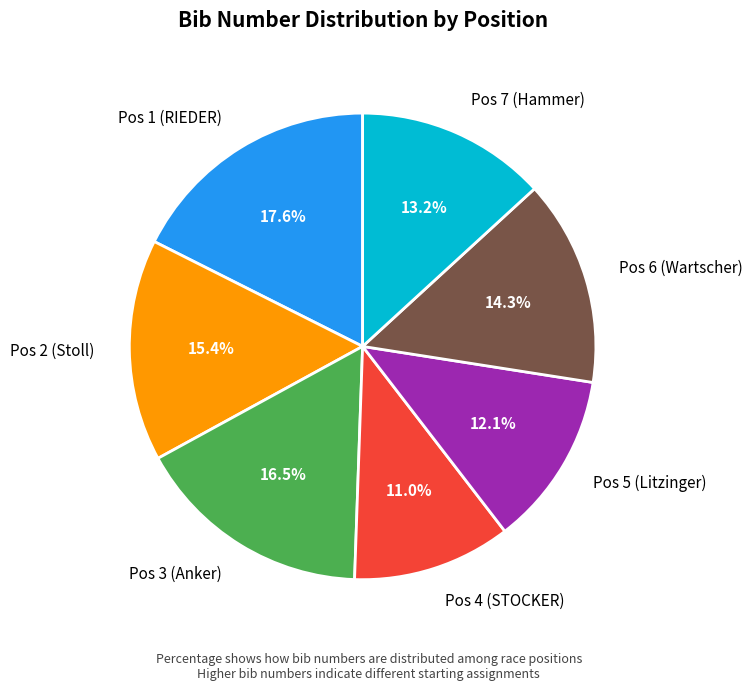

Which category has the smallest portion of the pie?

Pos 4 (STOCKER)